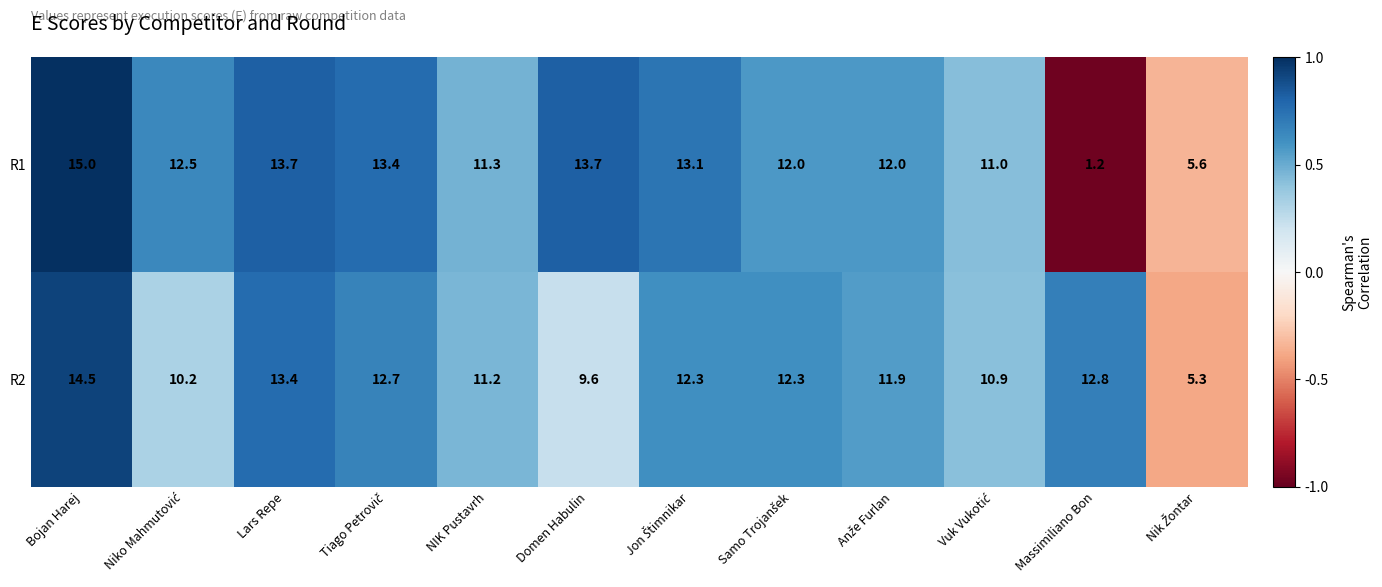

Reading left to right, transcribe all the data shown in this chart.

R1: 15.0	12.5	13.7	13.4	11.3	13.7	13.1	12.0	12.0	11.0	1.2	5.6
R2: 14.5	10.2	13.4	12.7	11.2	9.6	12.3	12.3	11.9	10.9	12.8	5.3